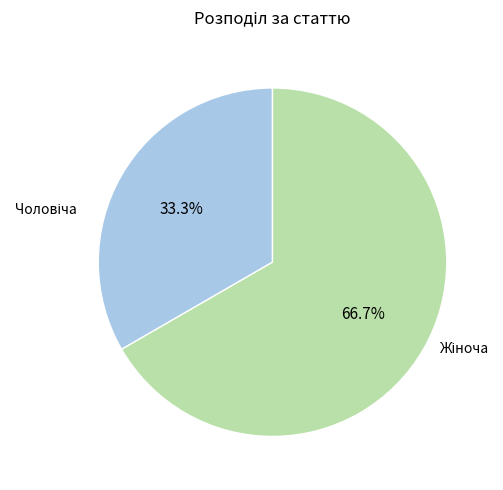

How many segments does this pie chart have?

2